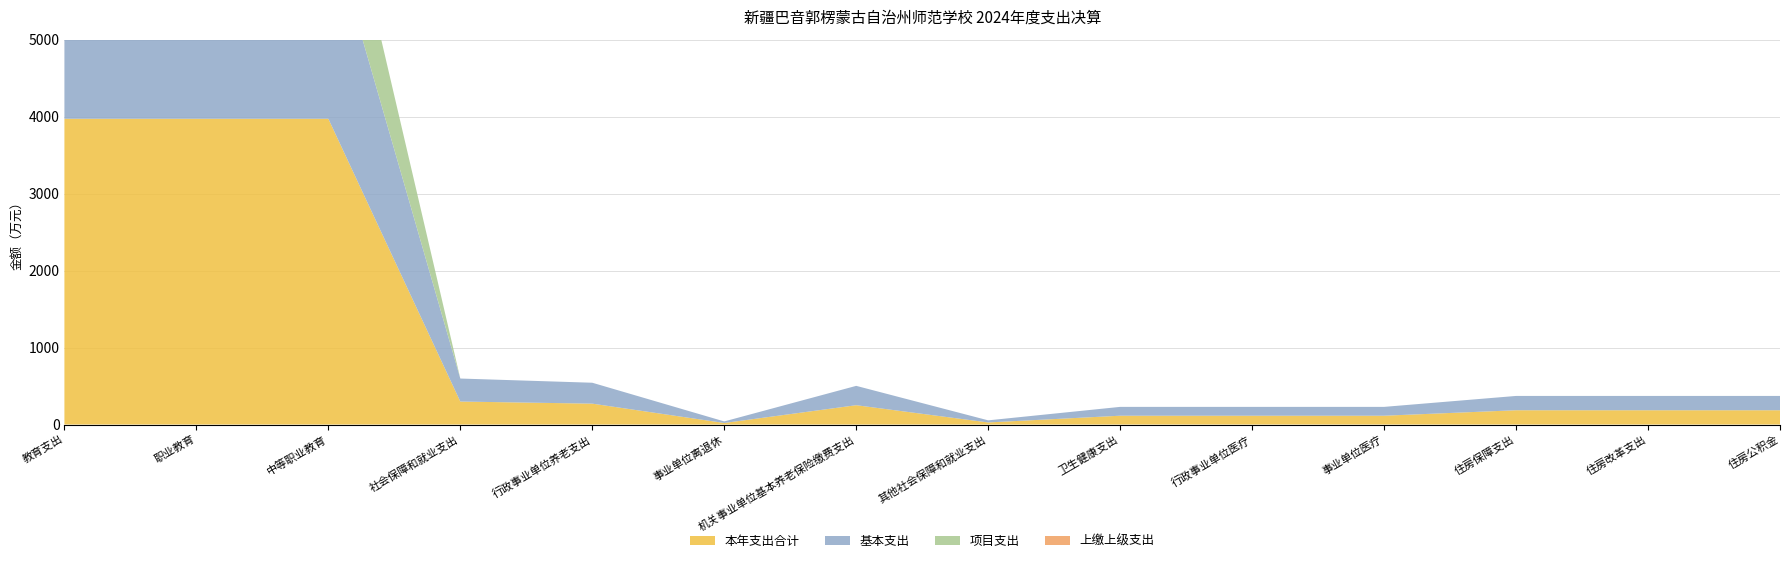

Reading left to right, transcribe all the data shown in this chart.

本年支出合计: 3972.3	3972.3	3972.3	298.8	271.5	20.3	251.3	27.3	114.7	114.7	114.7	185.8	185.8	185.8
基本支出: 2570.0	2570.0	2570.0	298.8	271.5	20.3	251.3	27.3	114.7	114.7	114.7	185.8	185.8	185.8
项目支出: 1402.4	1402.4	1402.4	0.0	0.0	0.0	0.0	0.0	0.0	0.0	0.0	0.0	0.0	0.0
上缴上级支出: 0.0	0.0	0.0	0.0	0.0	0.0	0.0	0.0	0.0	0.0	0.0	0.0	0.0	0.0